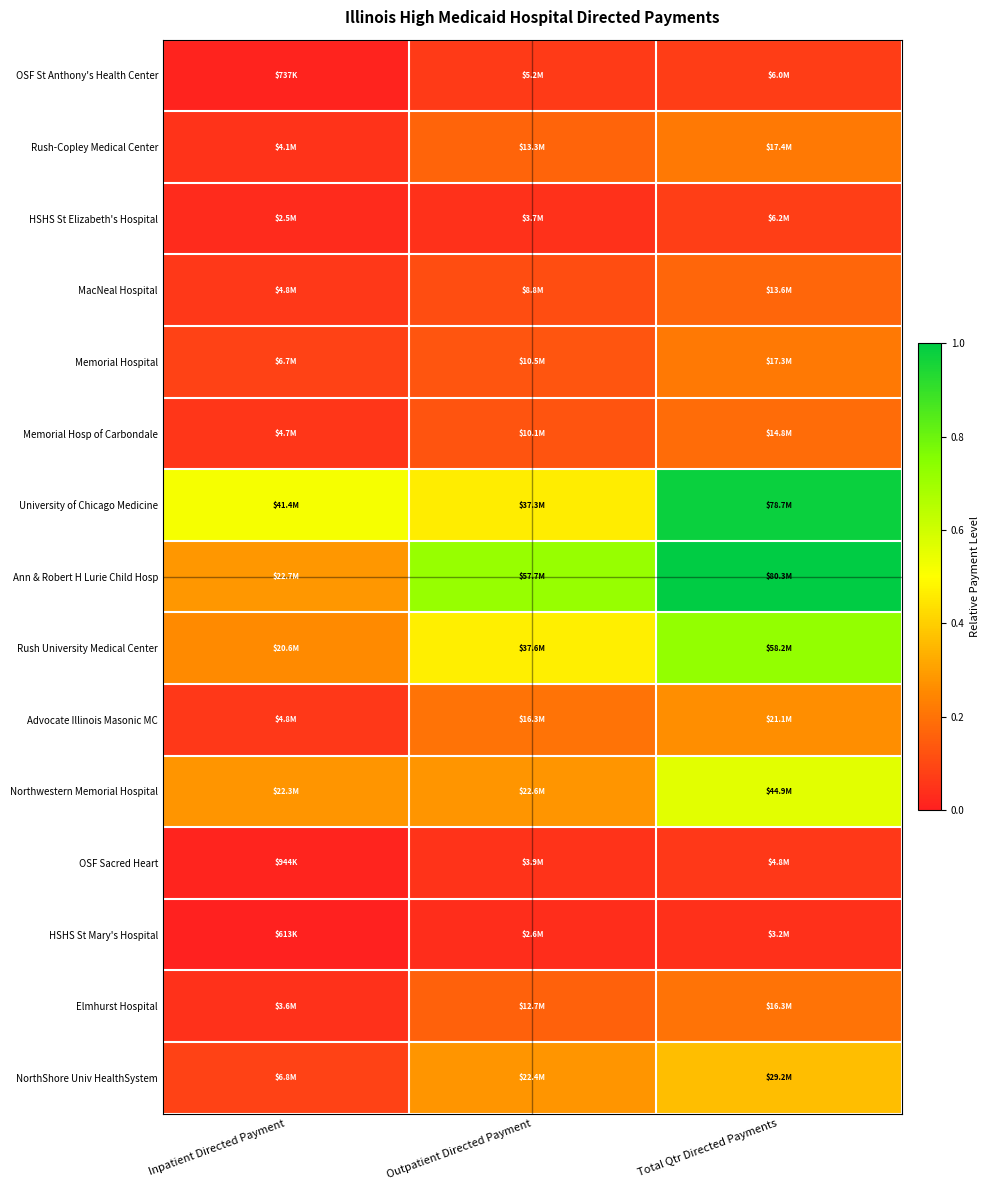

Reading left to right, list all the values displayed in this chart.

OSF St Anthony's Health Center: Inpatient Directed Payment=0.0	Outpatient Directed Payment=0.1	Total Qtr Directed Payments=0.1
Rush-Copley Medical Center: Inpatient Directed Payment=0.1	Outpatient Directed Payment=0.2	Total Qtr Directed Payments=0.2
HSHS St Elizabeth's Hospital: Inpatient Directed Payment=0.0	Outpatient Directed Payment=0.0	Total Qtr Directed Payments=0.1
MacNeal Hospital: Inpatient Directed Payment=0.1	Outpatient Directed Payment=0.1	Total Qtr Directed Payments=0.2
Memorial Hospital: Inpatient Directed Payment=0.1	Outpatient Directed Payment=0.1	Total Qtr Directed Payments=0.2
Memorial Hosp of Carbondale: Inpatient Directed Payment=0.1	Outpatient Directed Payment=0.1	Total Qtr Directed Payments=0.2
University of Chicago Medicine: Inpatient Directed Payment=0.5	Outpatient Directed Payment=0.5	Total Qtr Directed Payments=1.0
Ann & Robert H Lurie Child Hosp: Inpatient Directed Payment=0.3	Outpatient Directed Payment=0.7	Total Qtr Directed Payments=1.0
Rush University Medical Center: Inpatient Directed Payment=0.3	Outpatient Directed Payment=0.5	Total Qtr Directed Payments=0.7
Advocate Illinois Masonic MC: Inpatient Directed Payment=0.1	Outpatient Directed Payment=0.2	Total Qtr Directed Payments=0.3
Northwestern Memorial Hospital: Inpatient Directed Payment=0.3	Outpatient Directed Payment=0.3	Total Qtr Directed Payments=0.6
OSF Sacred Heart: Inpatient Directed Payment=0.0	Outpatient Directed Payment=0.0	Total Qtr Directed Payments=0.1
HSHS St Mary's Hospital: Inpatient Directed Payment=0.0	Outpatient Directed Payment=0.0	Total Qtr Directed Payments=0.0
Elmhurst Hospital: Inpatient Directed Payment=0.0	Outpatient Directed Payment=0.2	Total Qtr Directed Payments=0.2
NorthShore Univ HealthSystem: Inpatient Directed Payment=0.1	Outpatient Directed Payment=0.3	Total Qtr Directed Payments=0.4